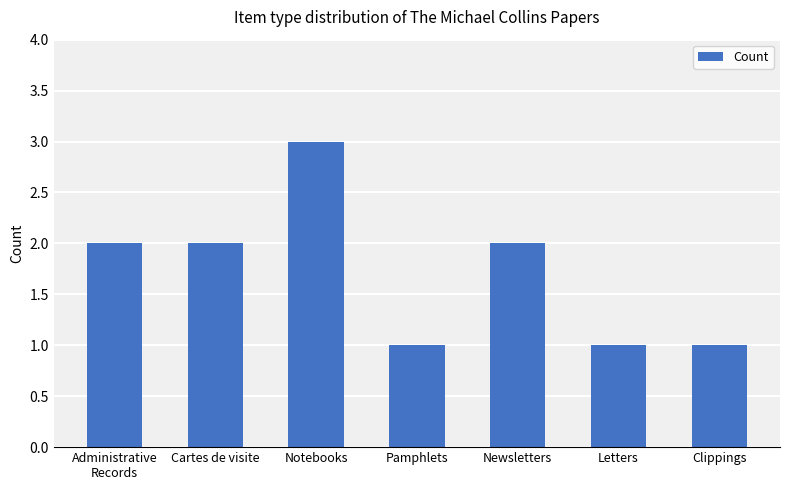

The value at Pamphlets is 2. True or false?

False